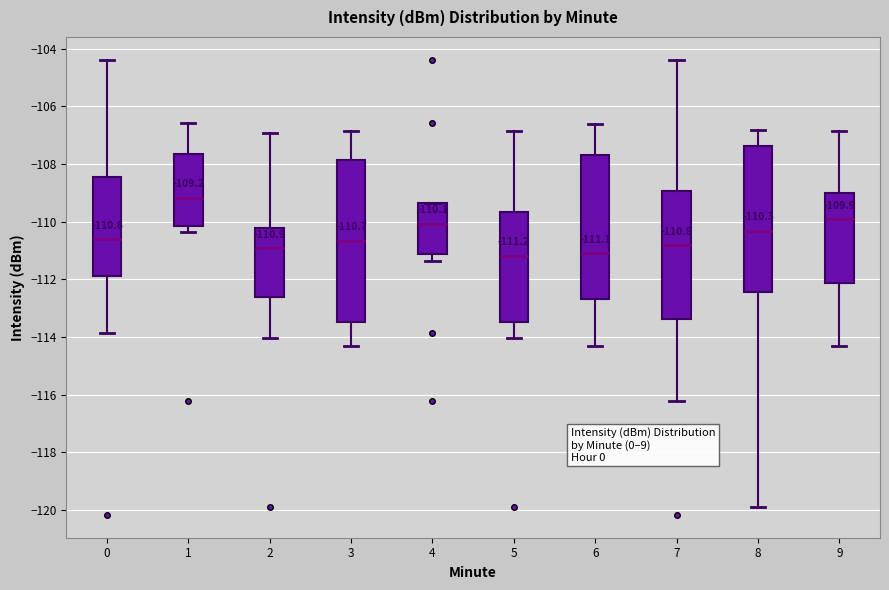

Which box is the tallest, from its lower edge to its upper edge?

3